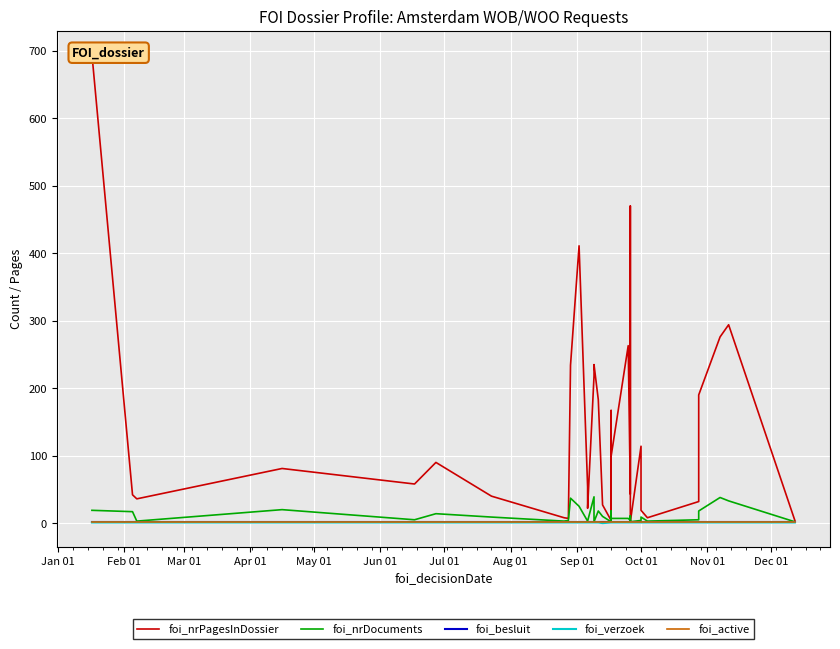

True or false: foi_nrPagesInDossier and foi_besluit intersect in this chart.

False